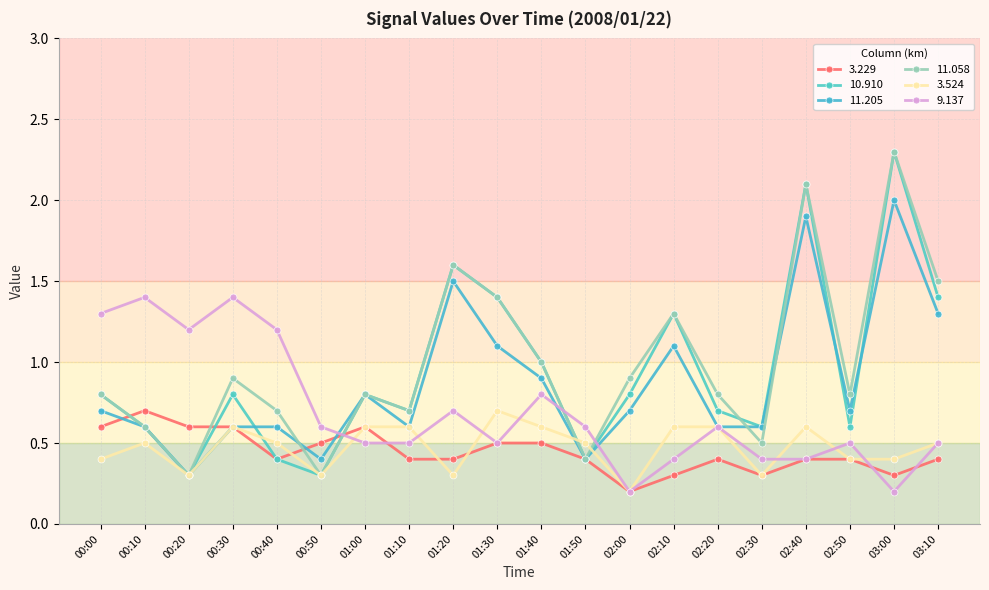

How many categories are shown in the chart?

20